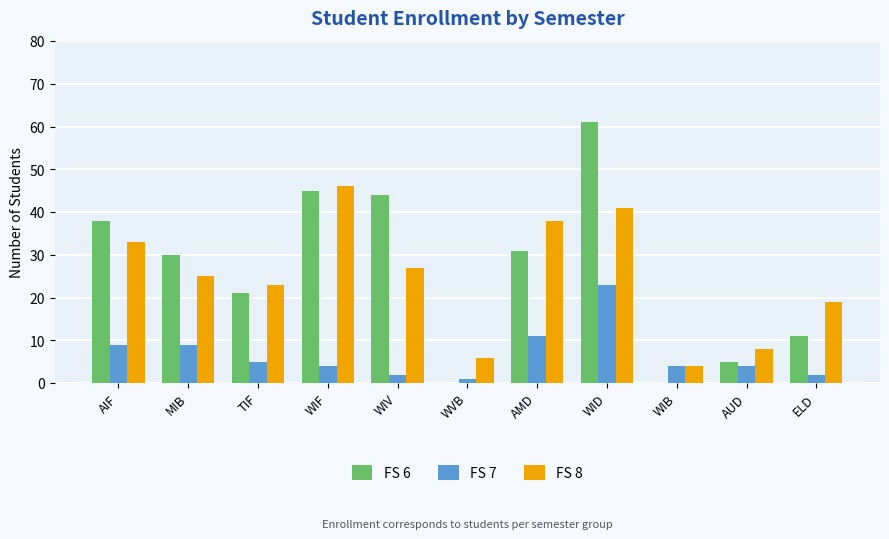

The FS 6 series shows 38 at AIF. True or false?

True